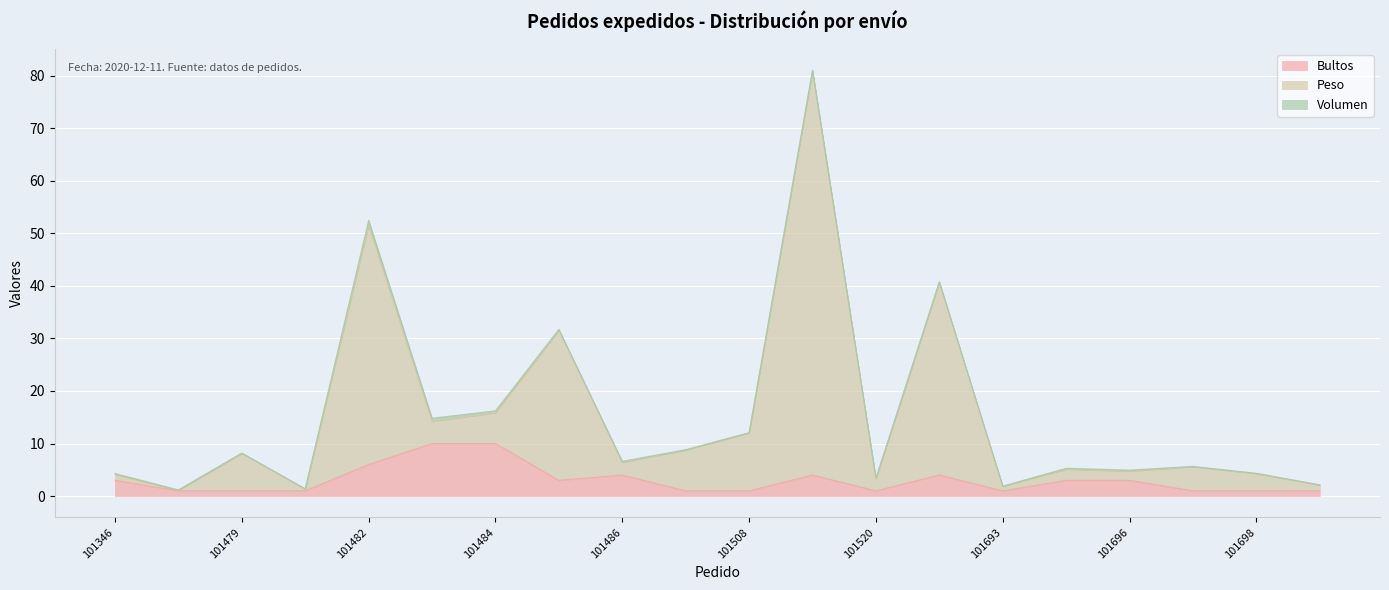

What is the highest value of the Bultos series?

10.0